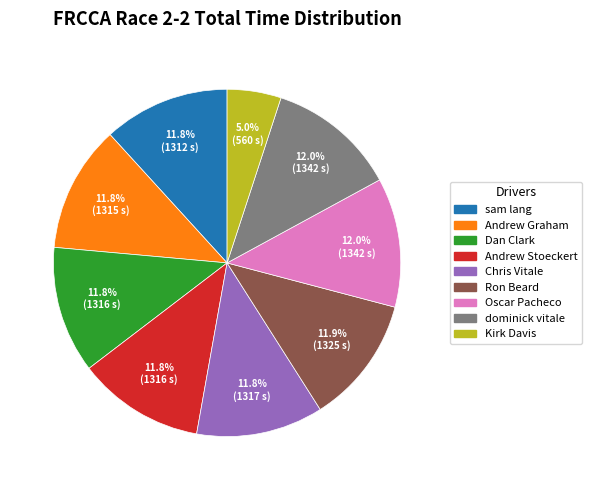

What percentage is the sam lang slice, to the nearest percent?

12%